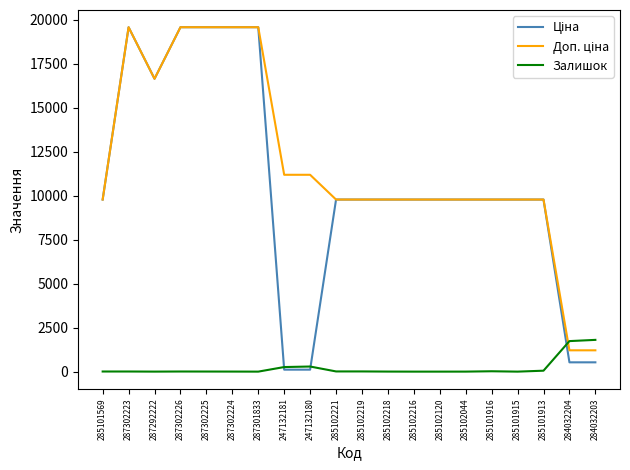

The Залишок series shows 11.0 at 285102219. True or false?

True